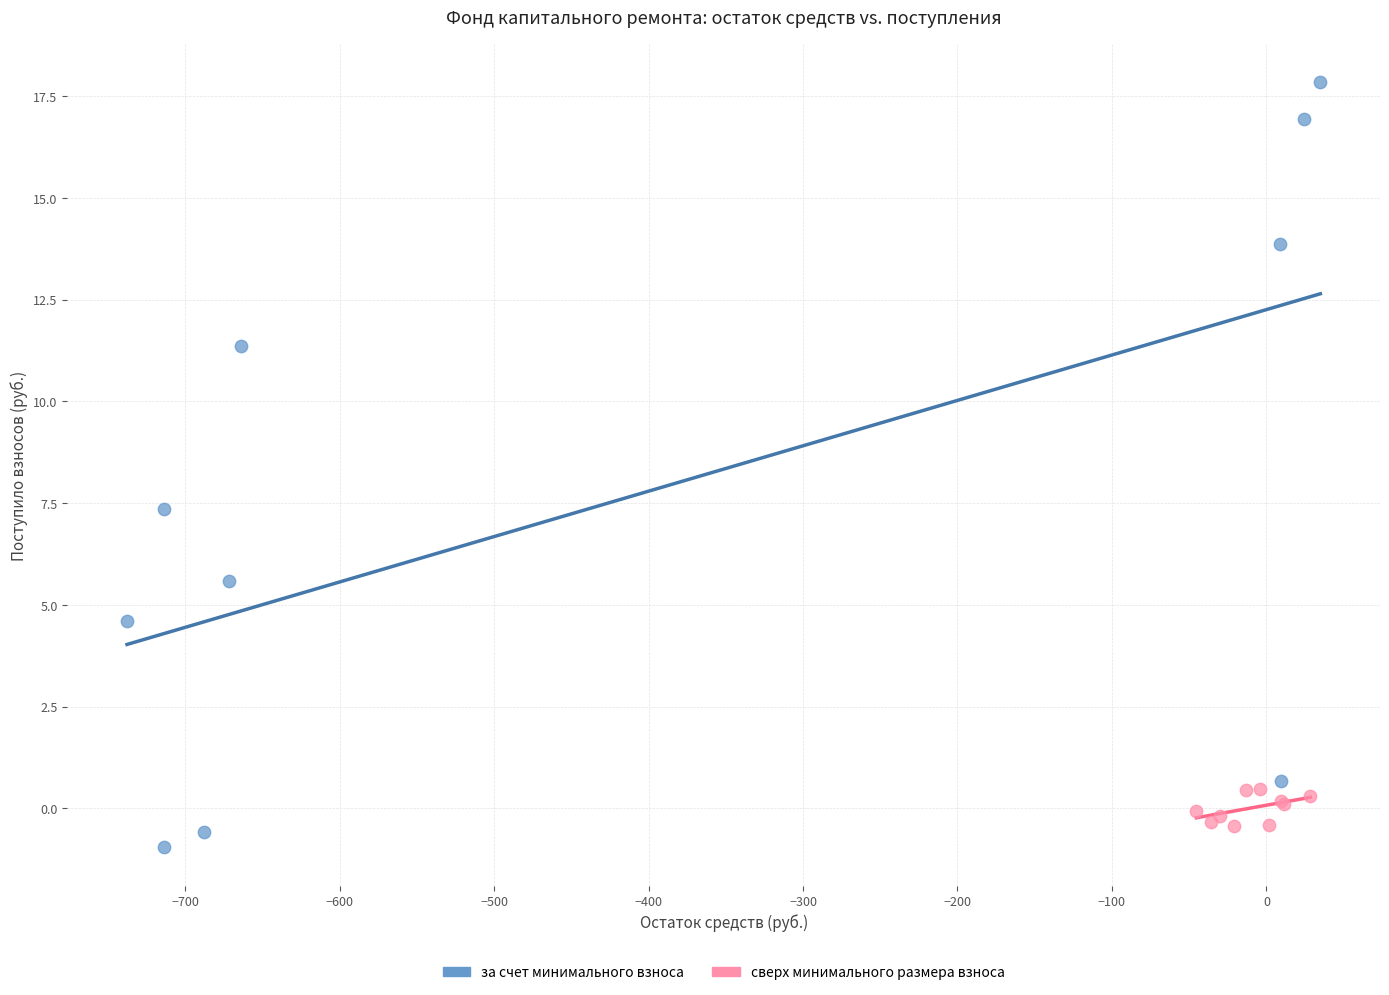

Which series reaches the maximum Y coordinate?

за счет минимального взноса